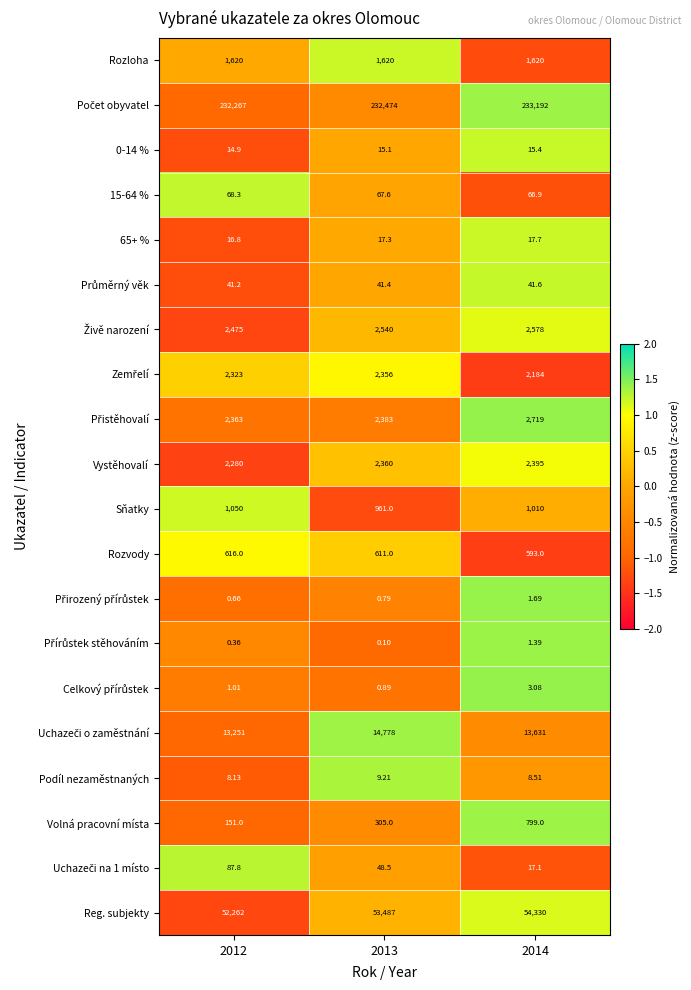

Which series has the widest spread of values?

Reg. subjekty